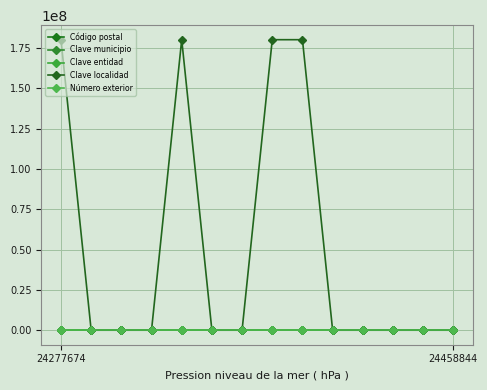

How many lines are shown in the chart?

5